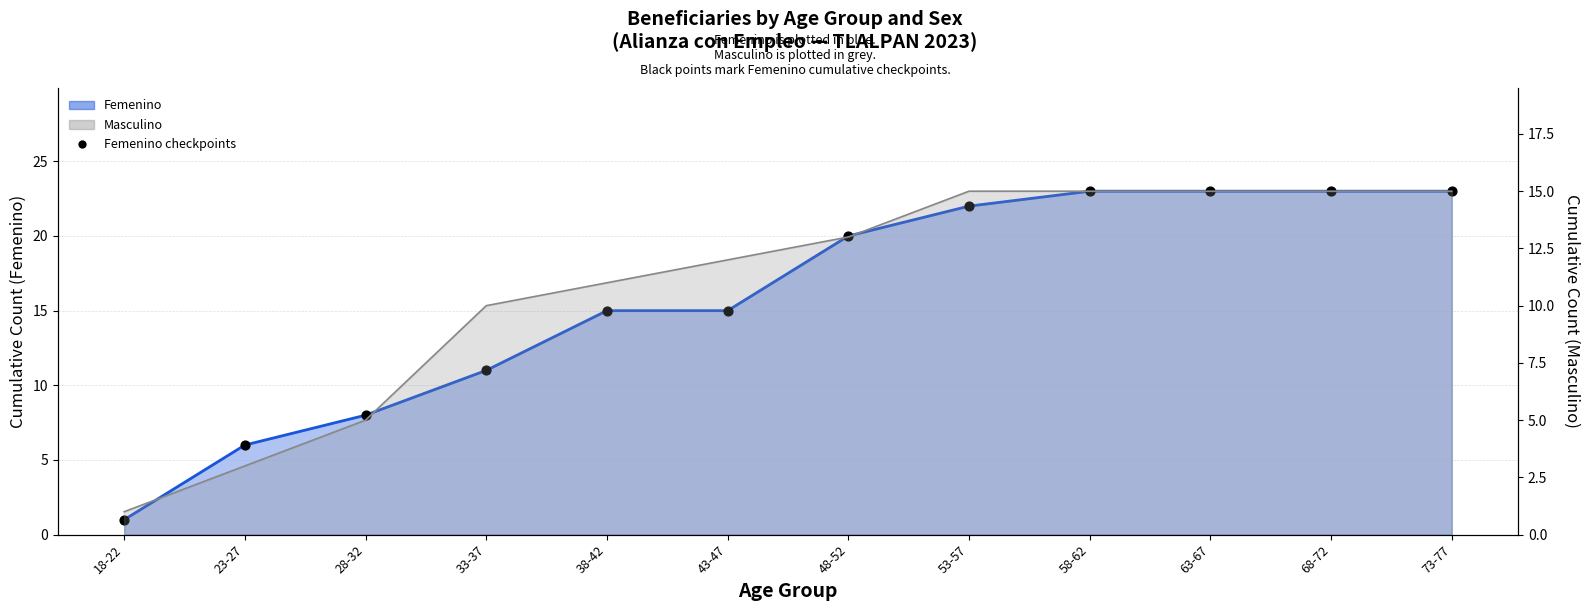

Between 38-42 and 68-72, which is larger?

68-72